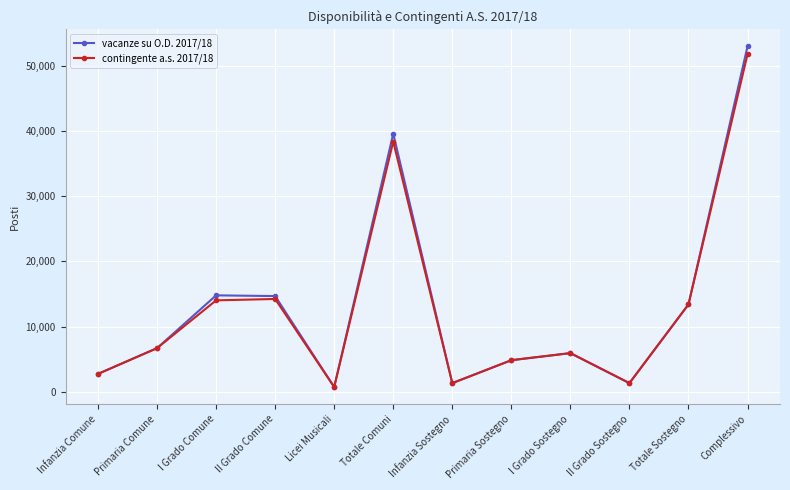

Which category has the lowest value in the vacanze su O.D. 2017/18 series?

Licei Musicali